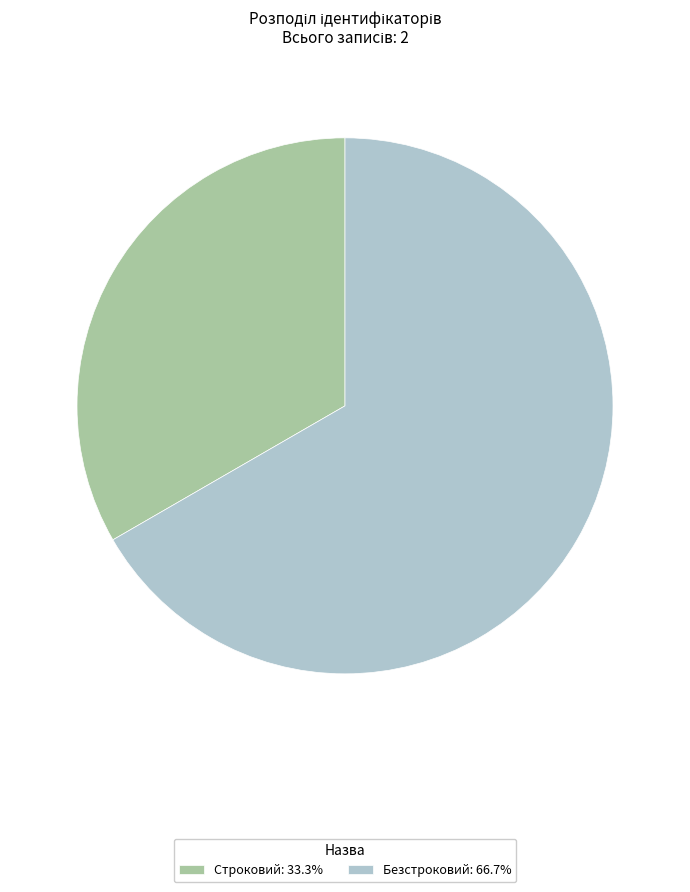

Combined, do Строковий and Безстроковий account for over 50%?

Yes